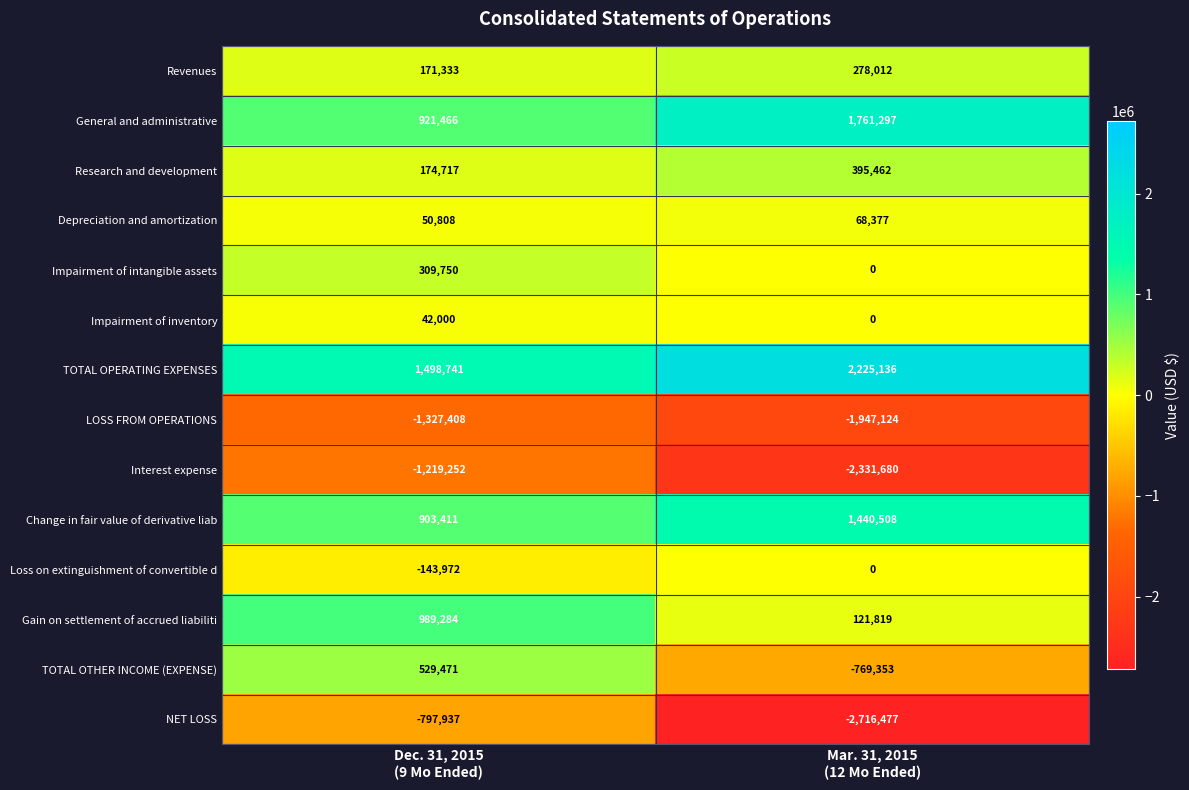

What is the total value across all series at Dec. 31, 2015
(9 Mo Ended)?

2102412